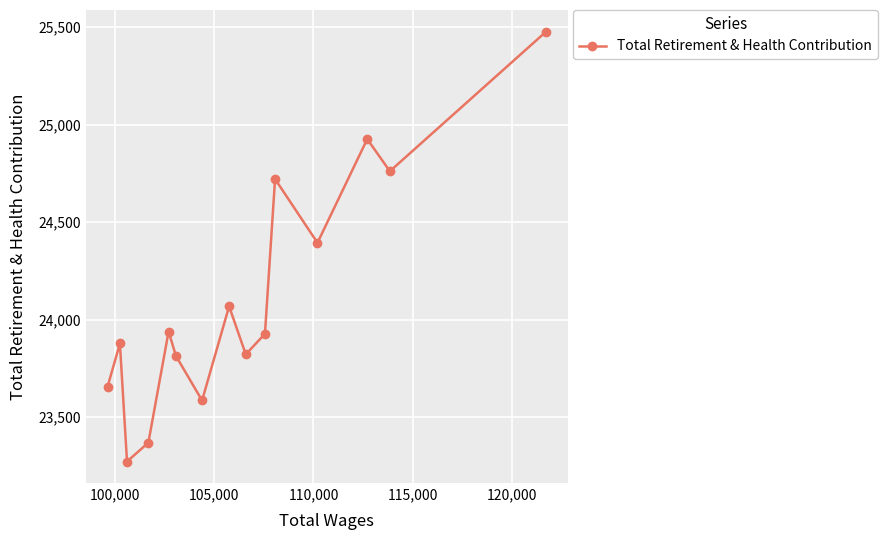

What is the value of the 13th point from the left?

24925.5